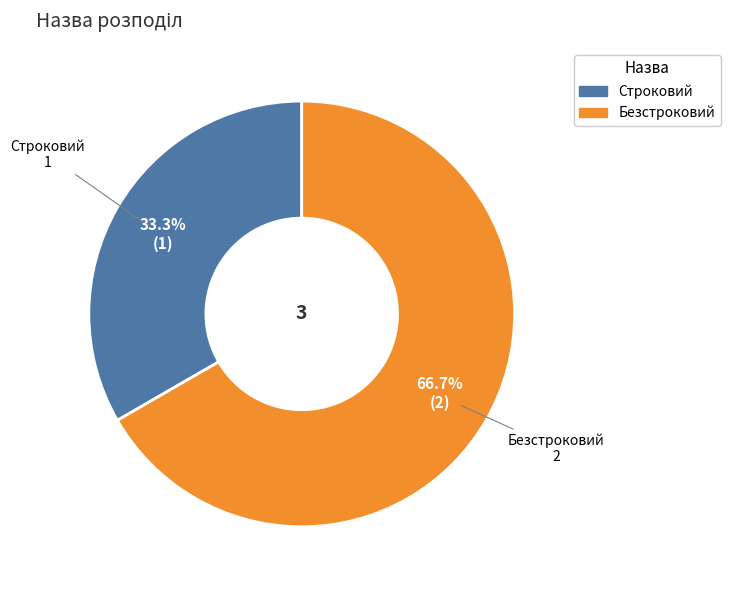

Between Безстроковий and Строковий, which is larger?

Безстроковий